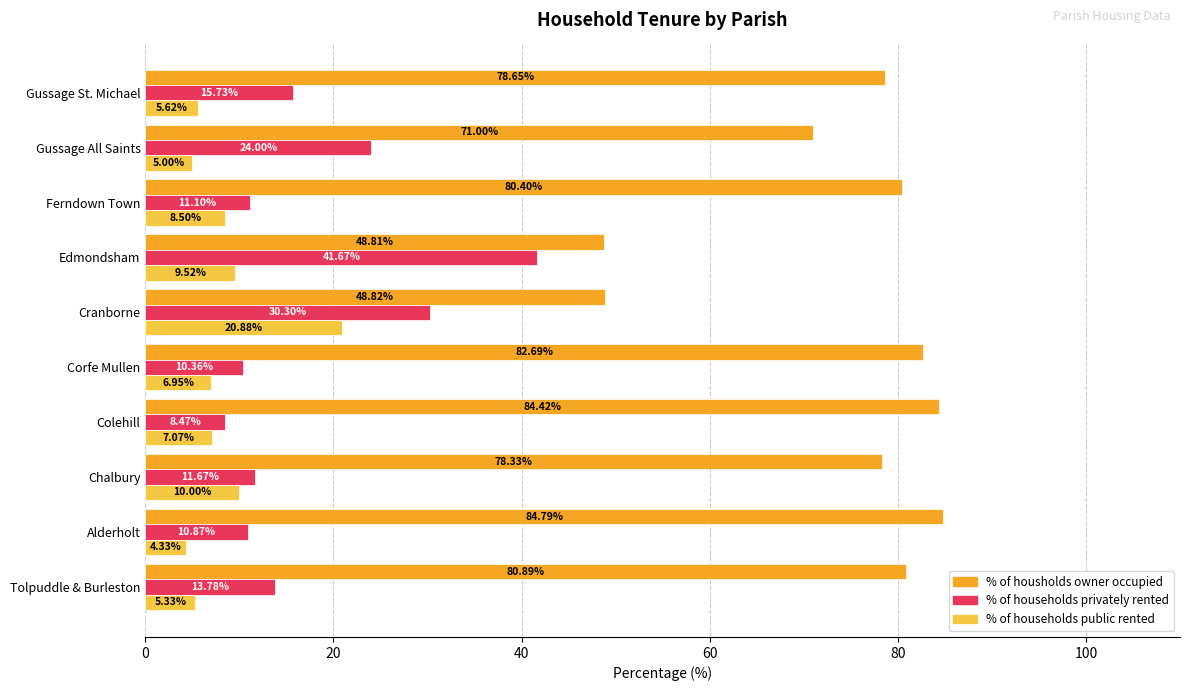

How many distinct data groups are displayed?

3